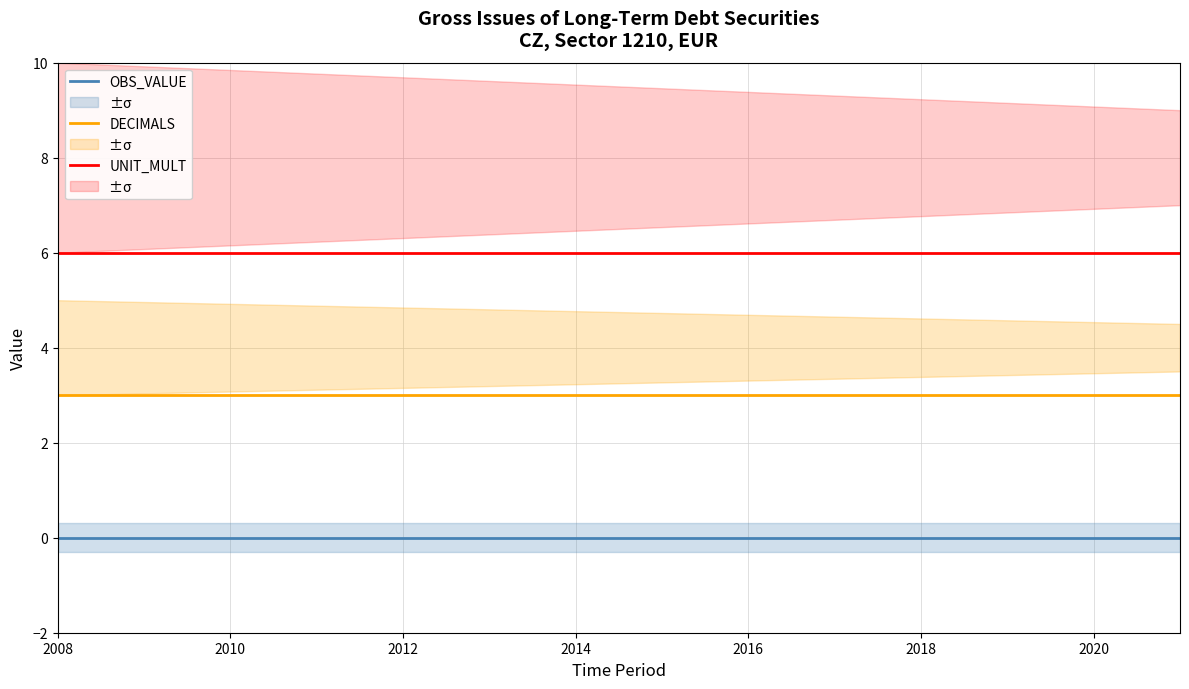

True or false: DECIMALS has a value of 4 at 2018.

False